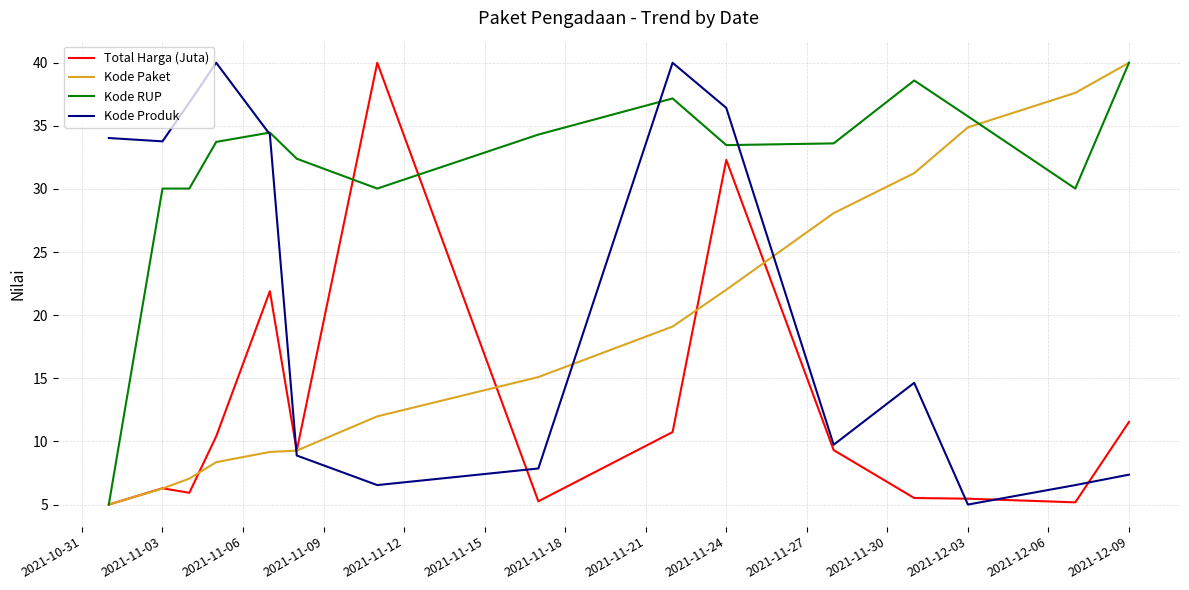

What is the minimum value shown in the chart?

5.0